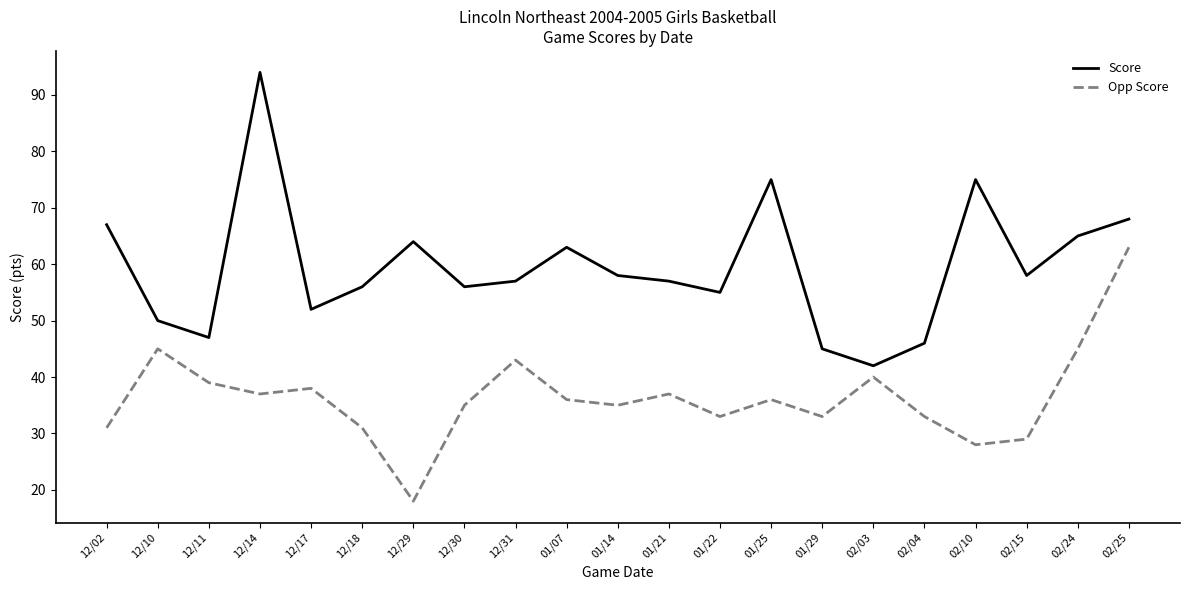

Between 01/14 and 02/15, which series saw the biggest shift?

Opp Score